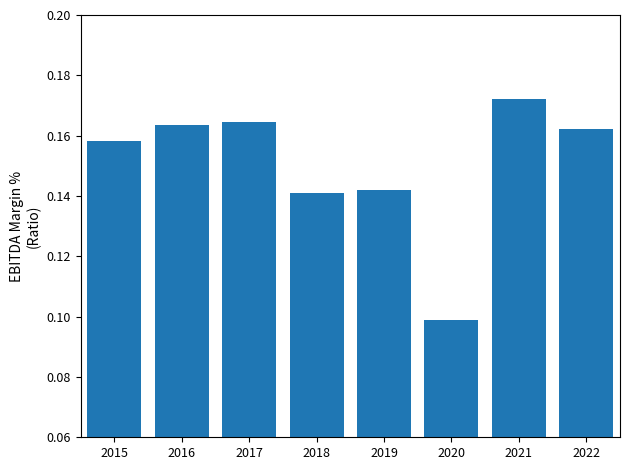

Between 2019 and 2015, which is larger?

2015